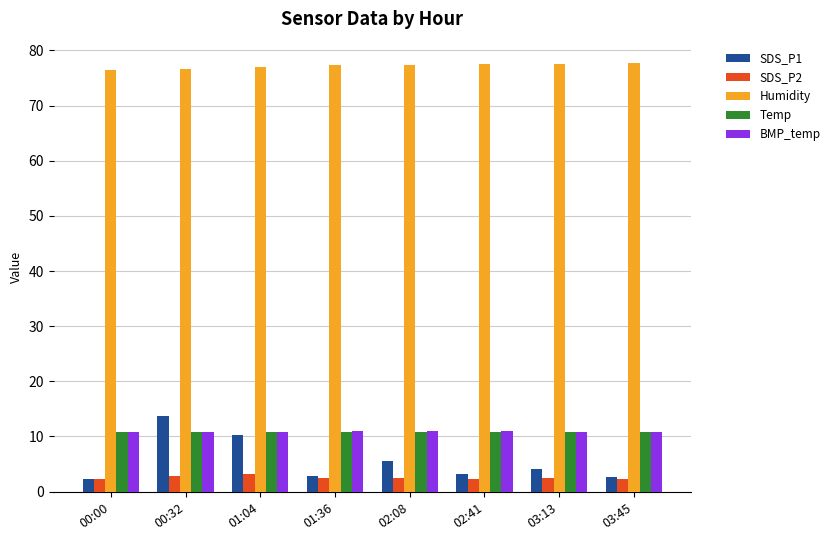

What is the difference between the highest and lowest values at 03:45?

75.5